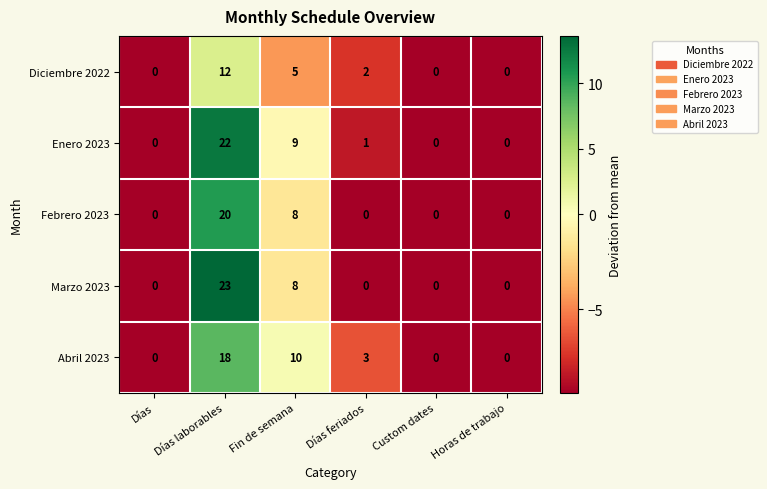

How many values in Febrero 2023 are above zero?

2